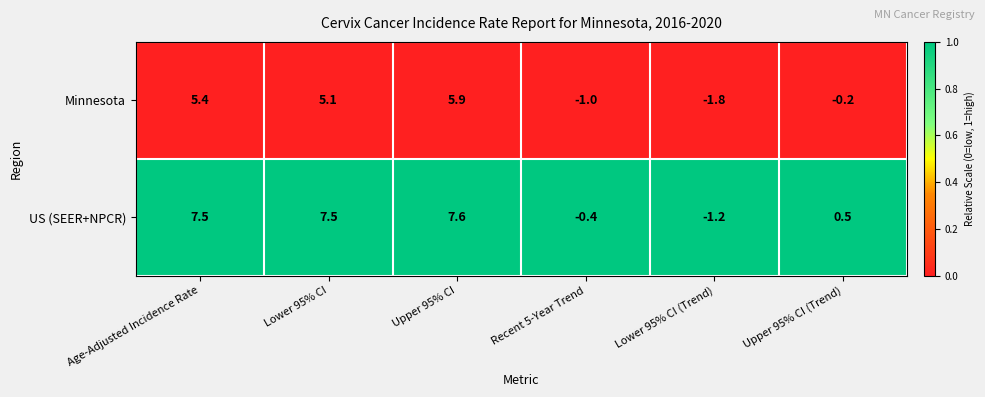

Which category has the highest value across all series?

Upper 95% CI